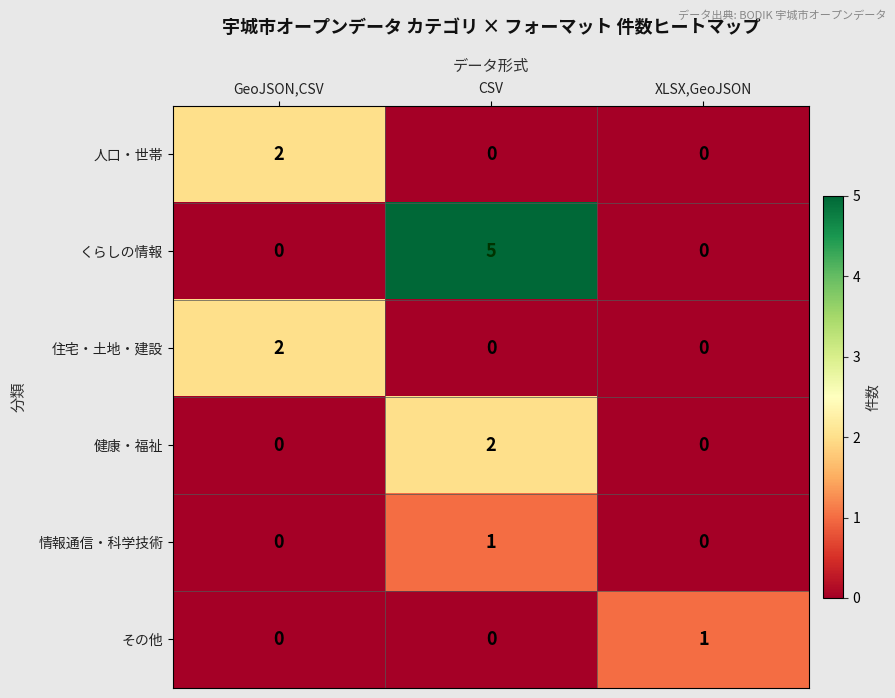

Which series has the widest spread of values?

くらしの情報